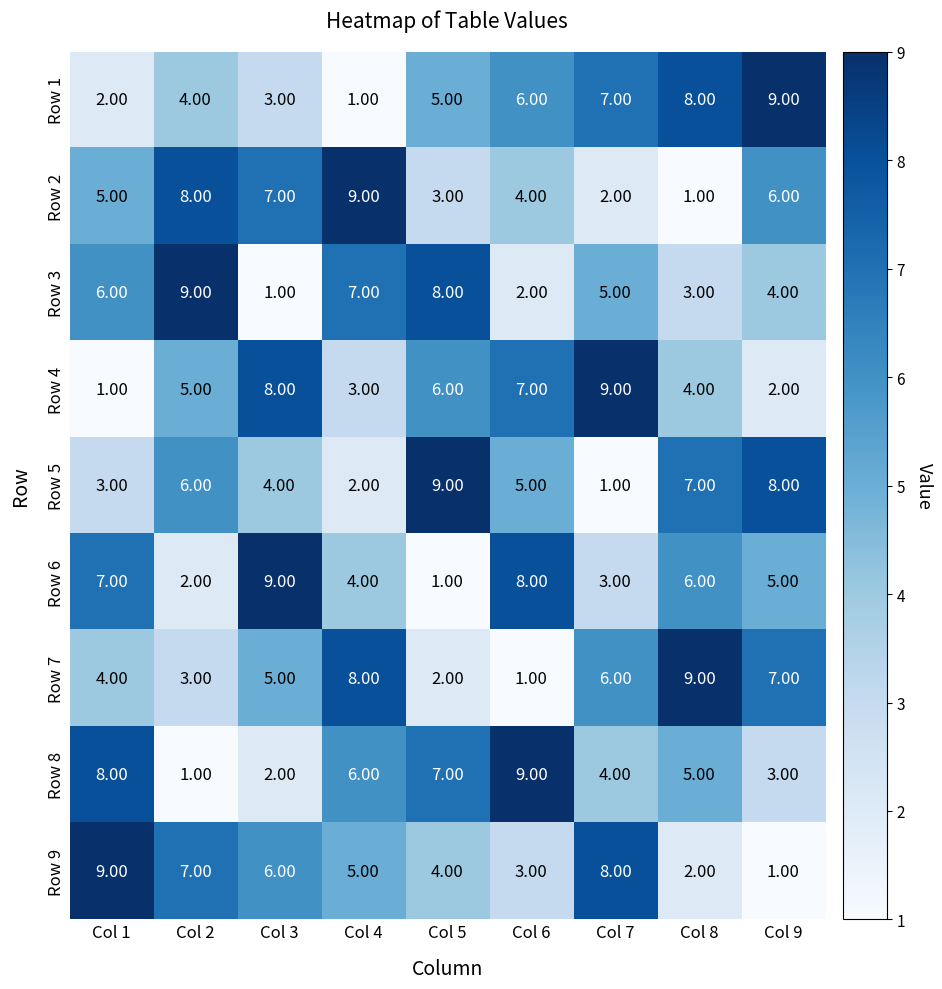

Is the value of Row 8 at Col 6 greater than the value of Row 1 at Col 3?

Yes